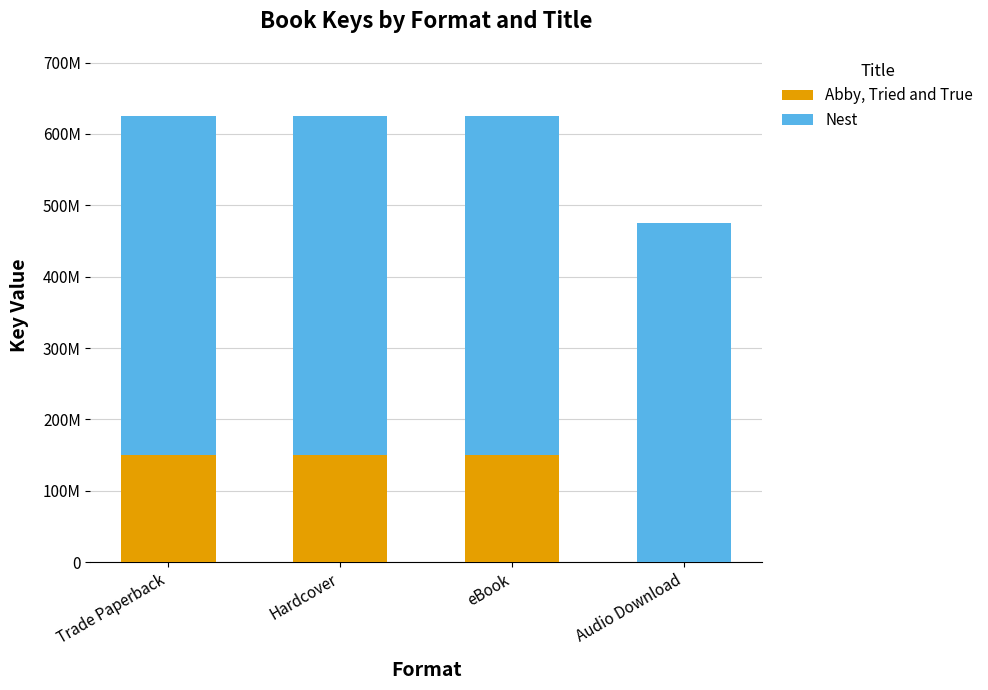

What is the total value across all series at Trade Paperback?

625424769